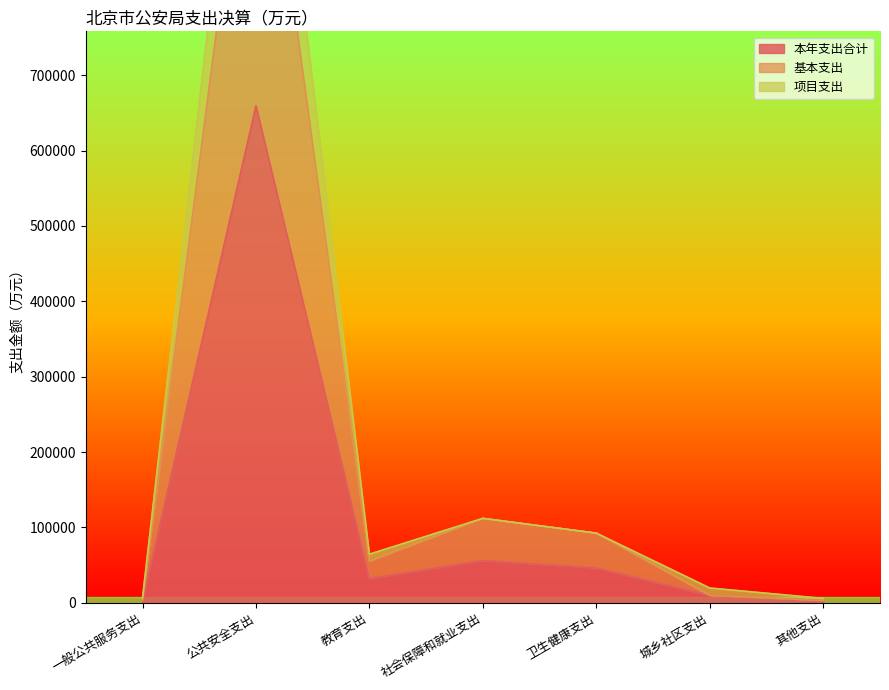

List the series in order of their peak value, lowest first.

本年支出合计, 基本支出, 项目支出